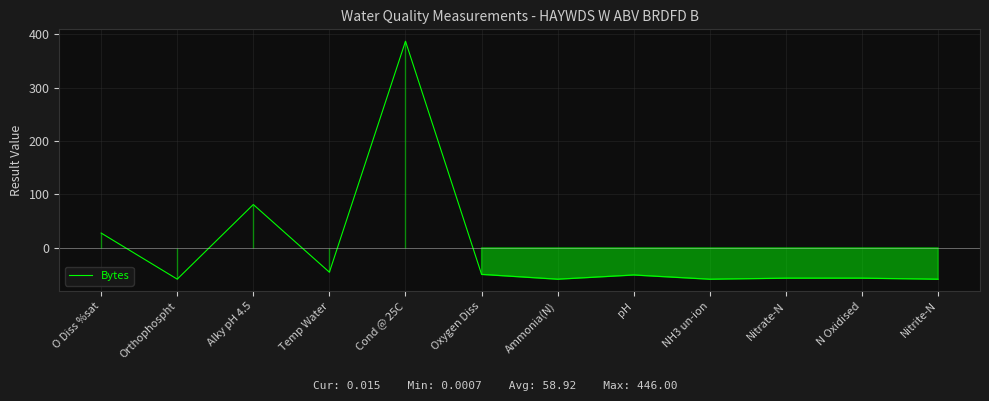

At which label is the value closest to 164?

Alky pH 4.5